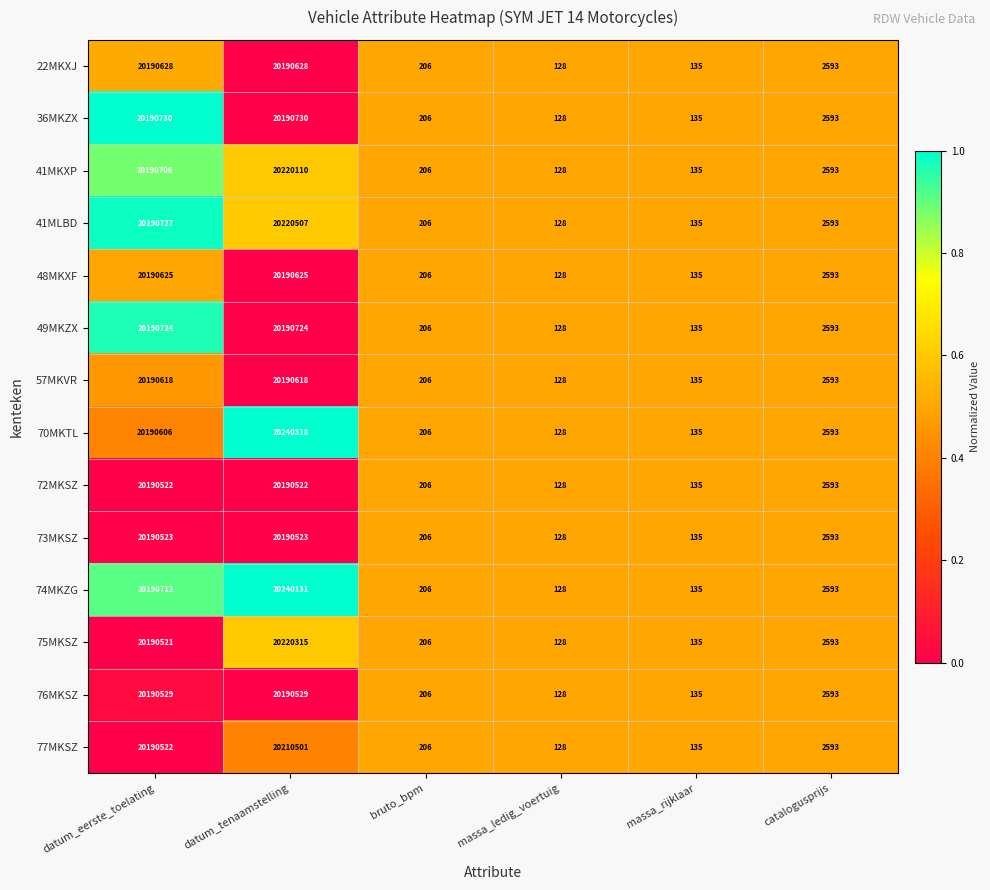

The 76MKSZ series shows 2593 at catalogusprijs. True or false?

True